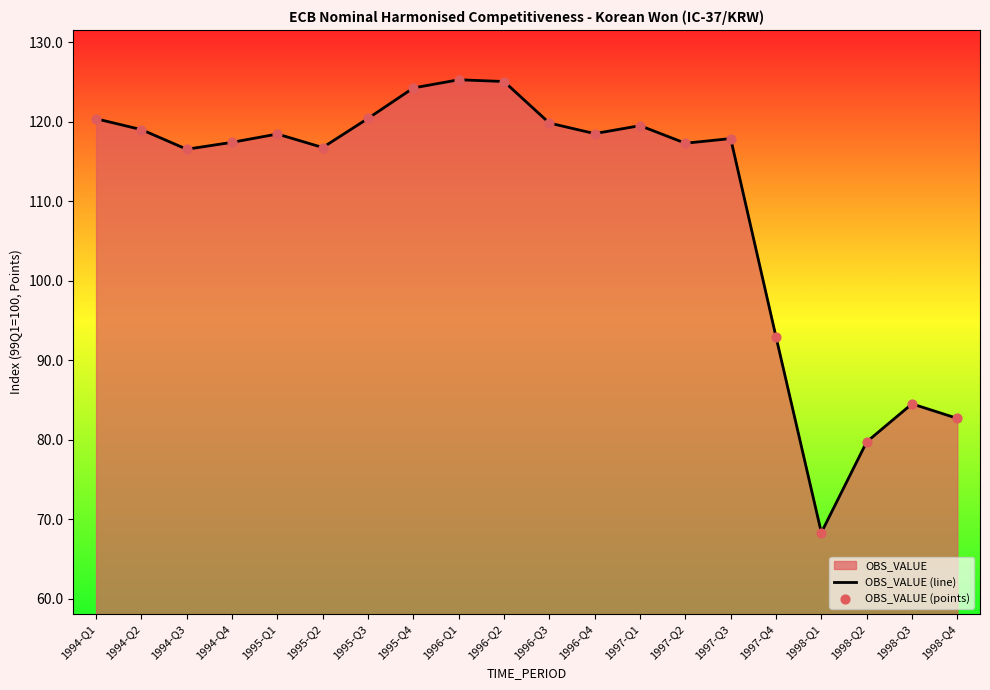

Which series reaches the minimum Y coordinate?

OBS_VALUE (line)